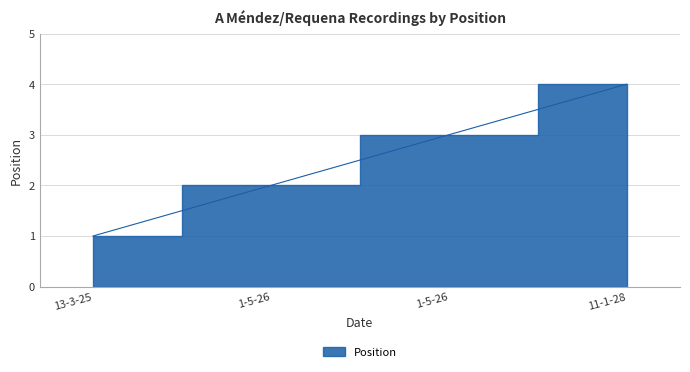

What is the label of the 2nd point from the right?

1-5-26